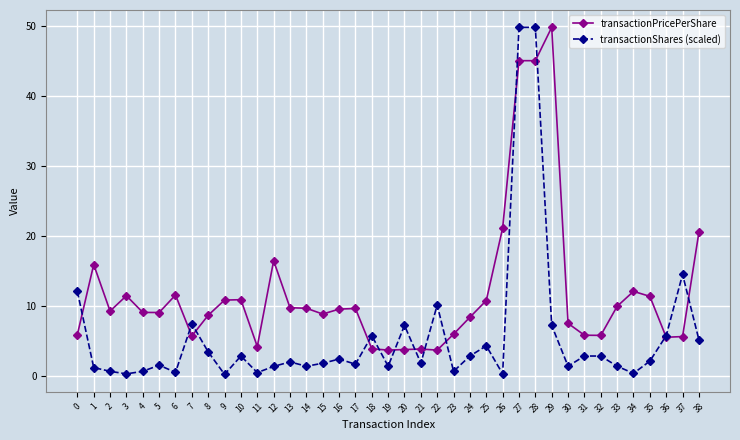

How many data points does each series have?

39